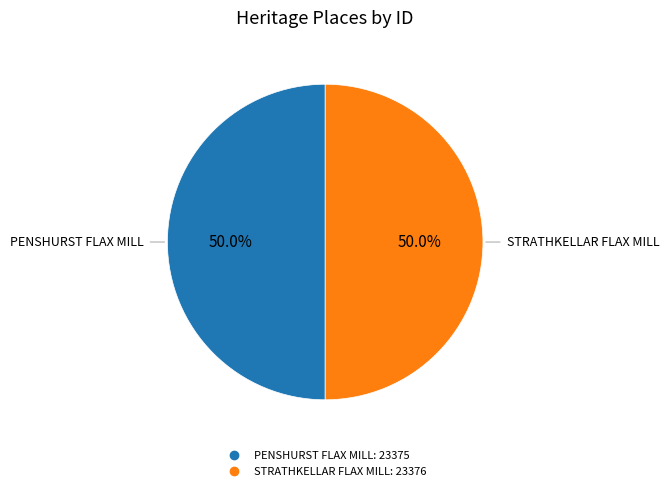

Combined, what portion of the pie is PENSHURST FLAX MILL and STRATHKELLAR FLAX MILL?

100.0%